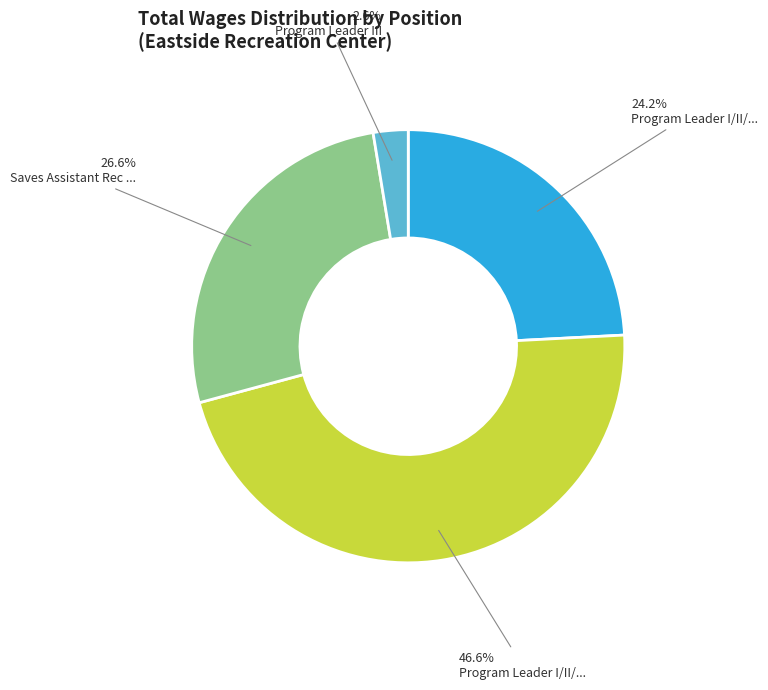

Does any single category account for the majority?

No